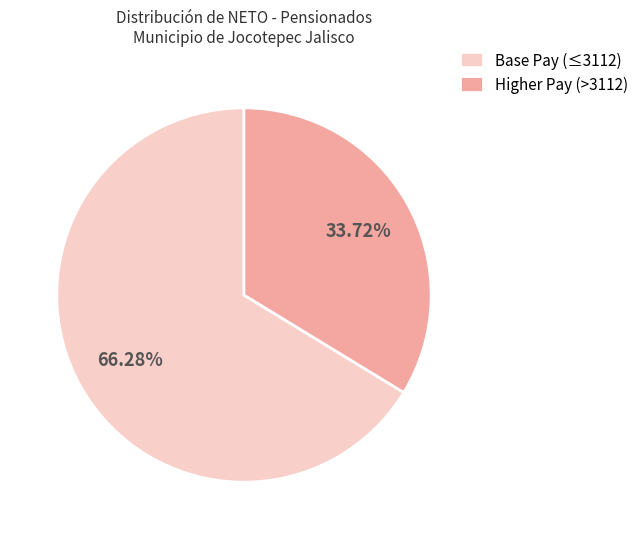

Rank the categories by value from highest to lowest.

Base Pay (≤3112), Higher Pay (>3112)